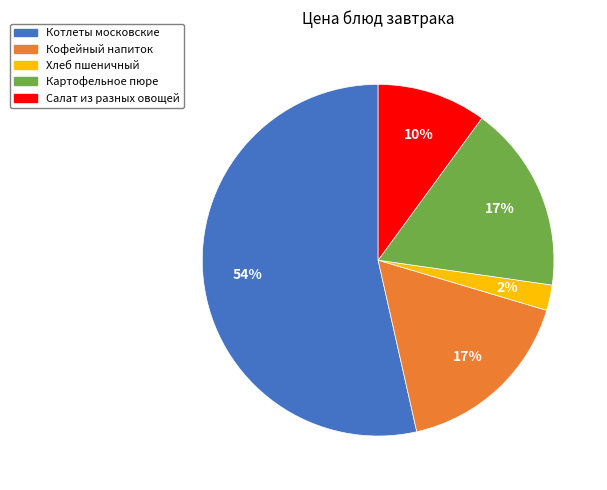

Is it true that Картофельное пюре is 17% of the pie?

True